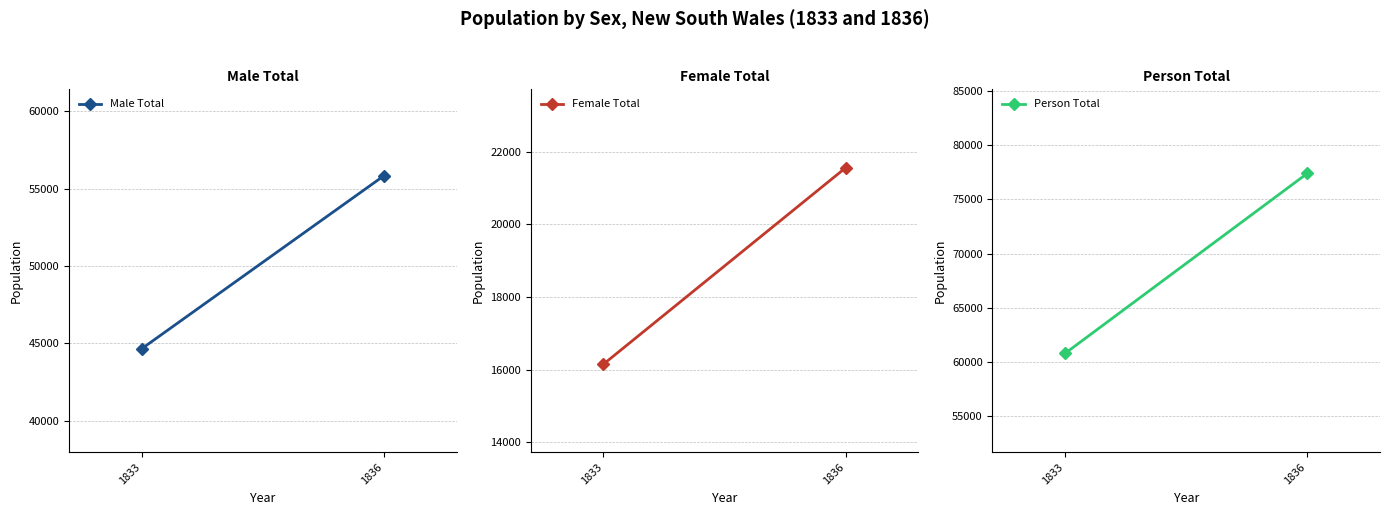

Is this an area chart (filled region under the line)?

No